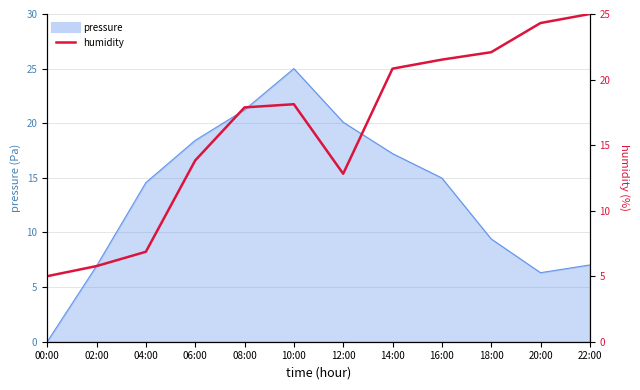

What position from the left is 22:00?

12